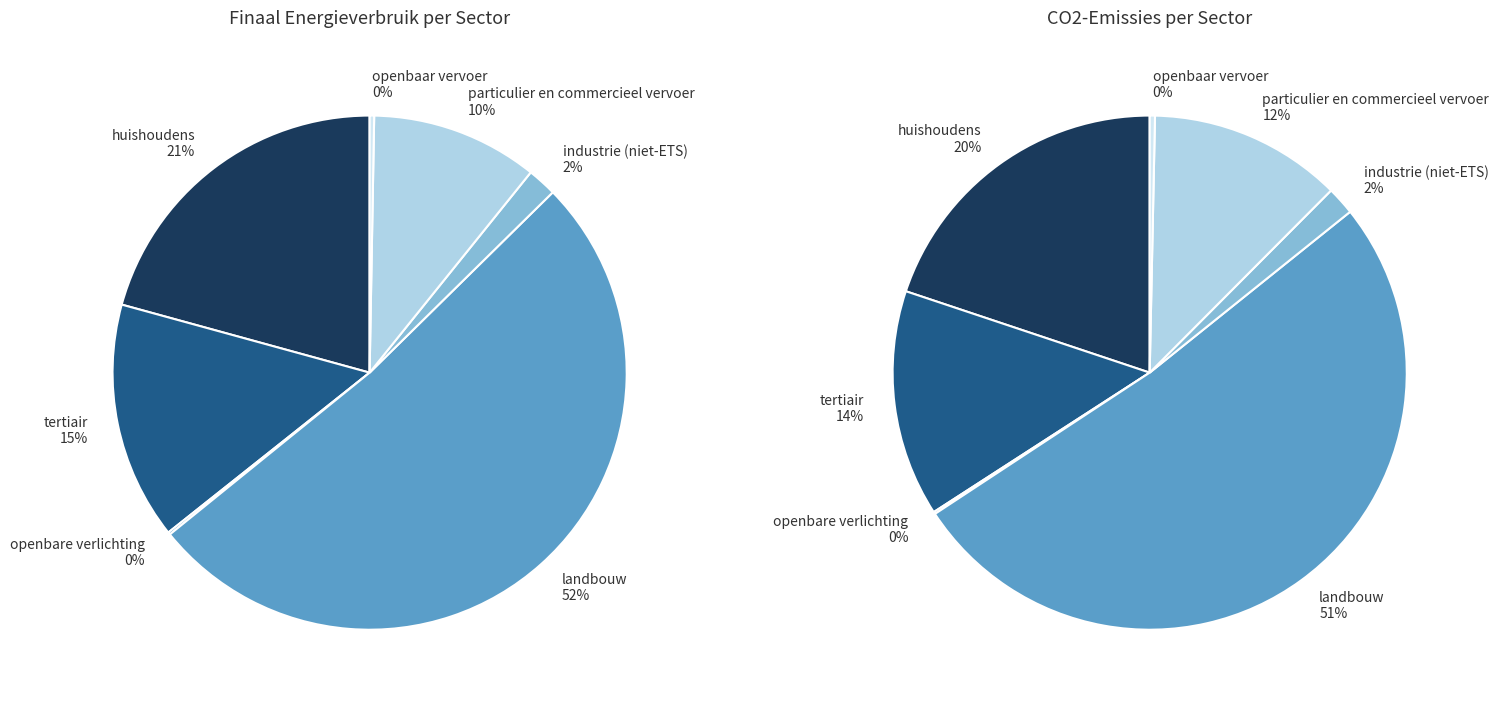

How many slices are in this pie chart?

7